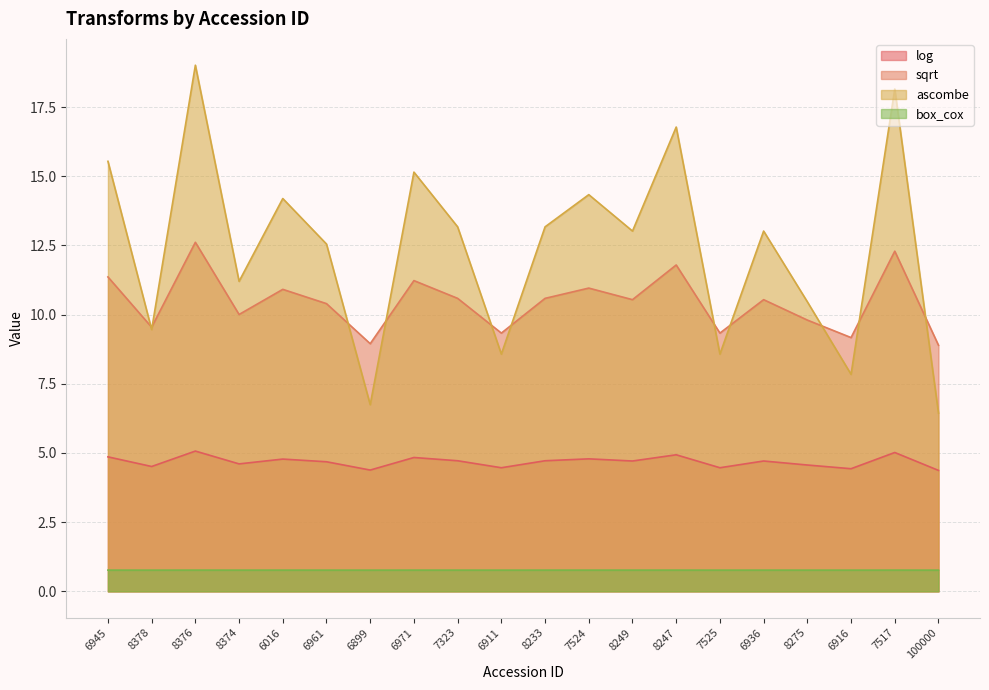

How many interior local peaks does the ascombe series have?

7